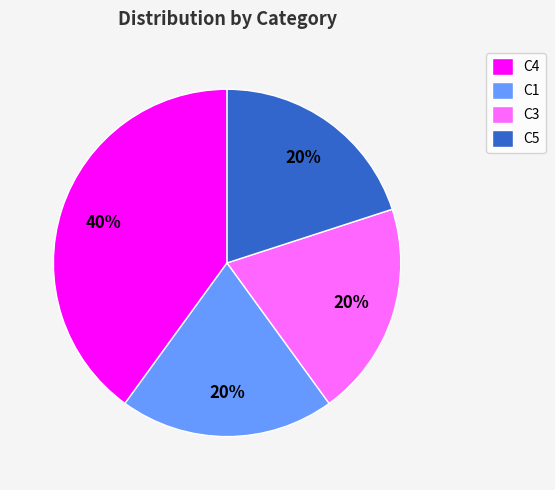

Count the number of slices in the pie.

4